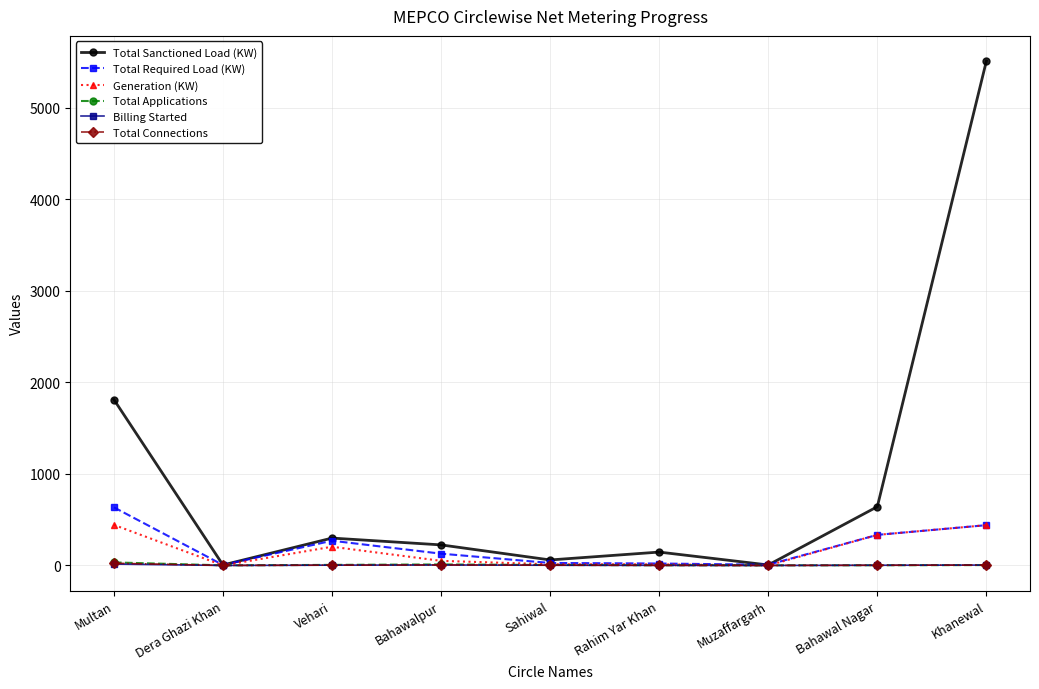

Where is the first local minimum for Total Sanctioned Load (KW)?

Dera Ghazi Khan